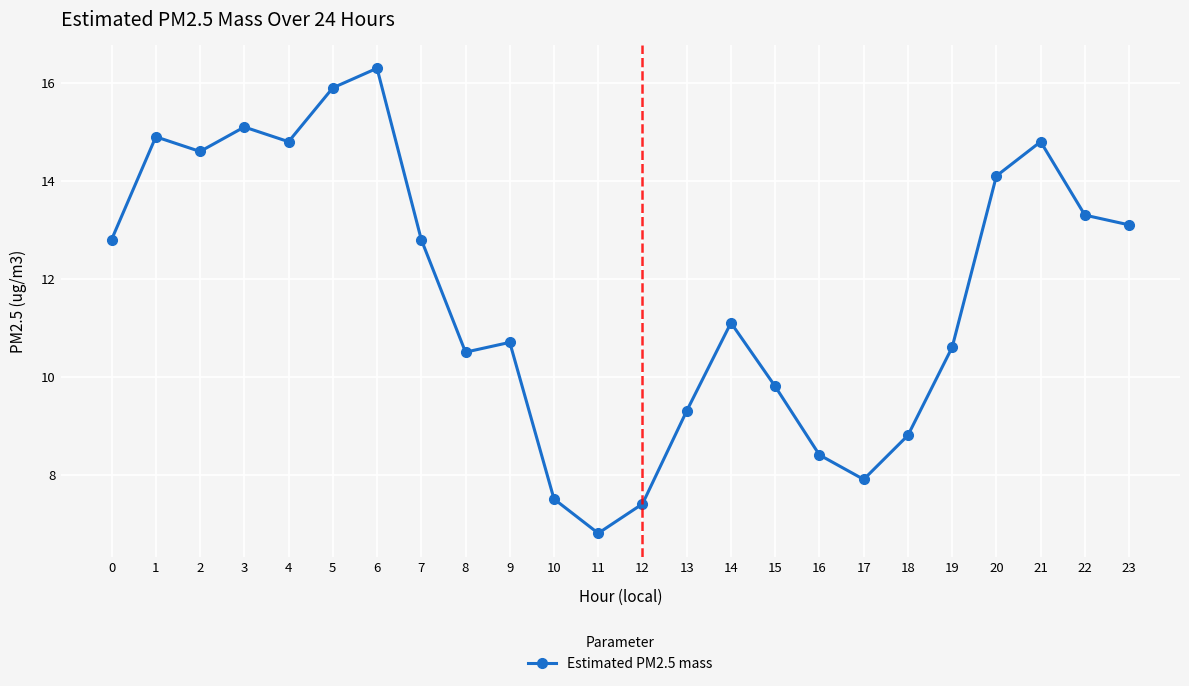

Which label corresponds to the largest value in the chart?

6